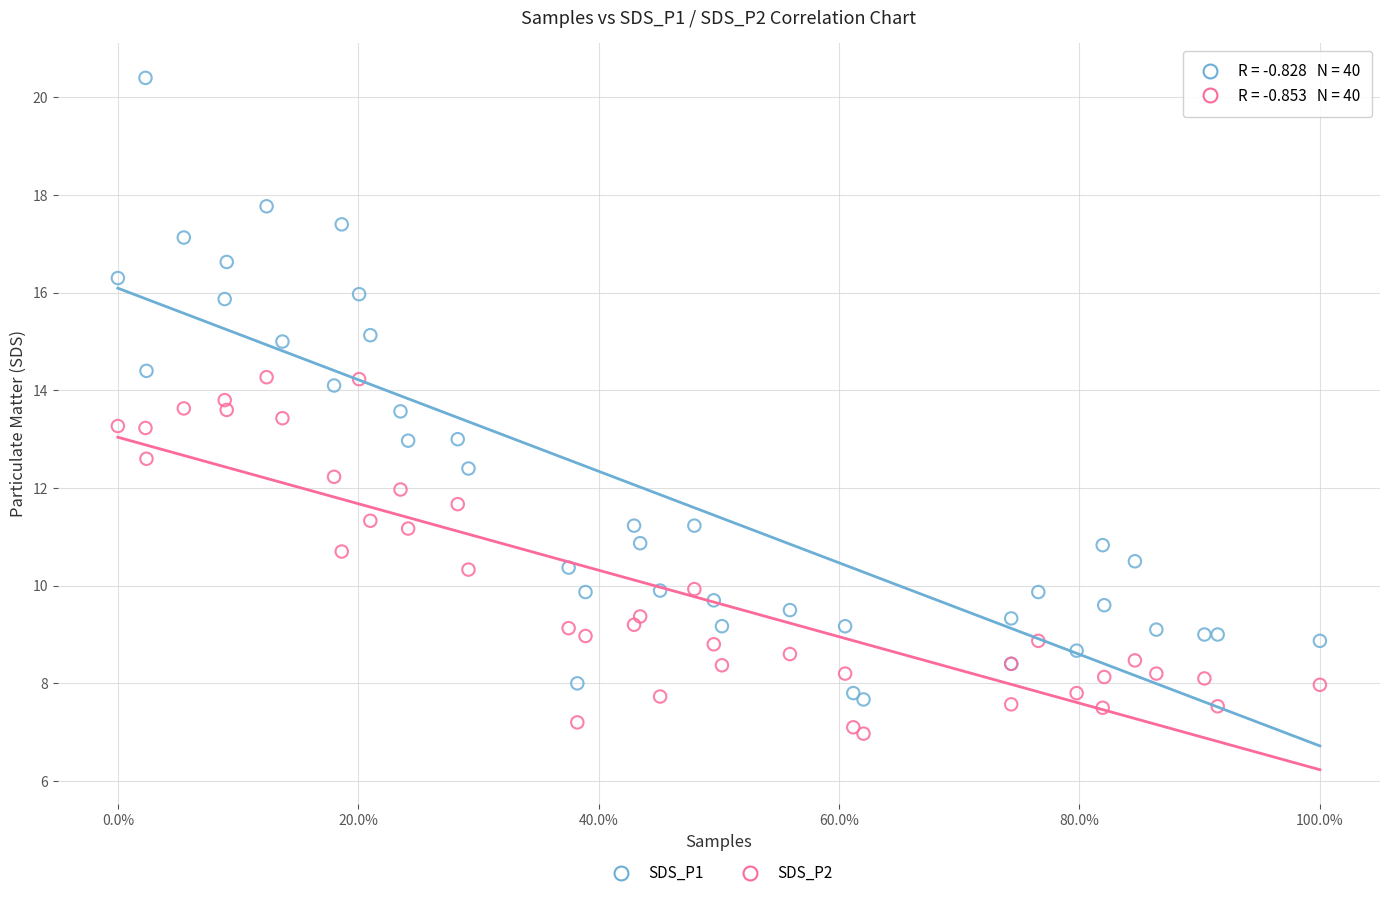

Which series reaches the minimum Y coordinate?

SDS_P2